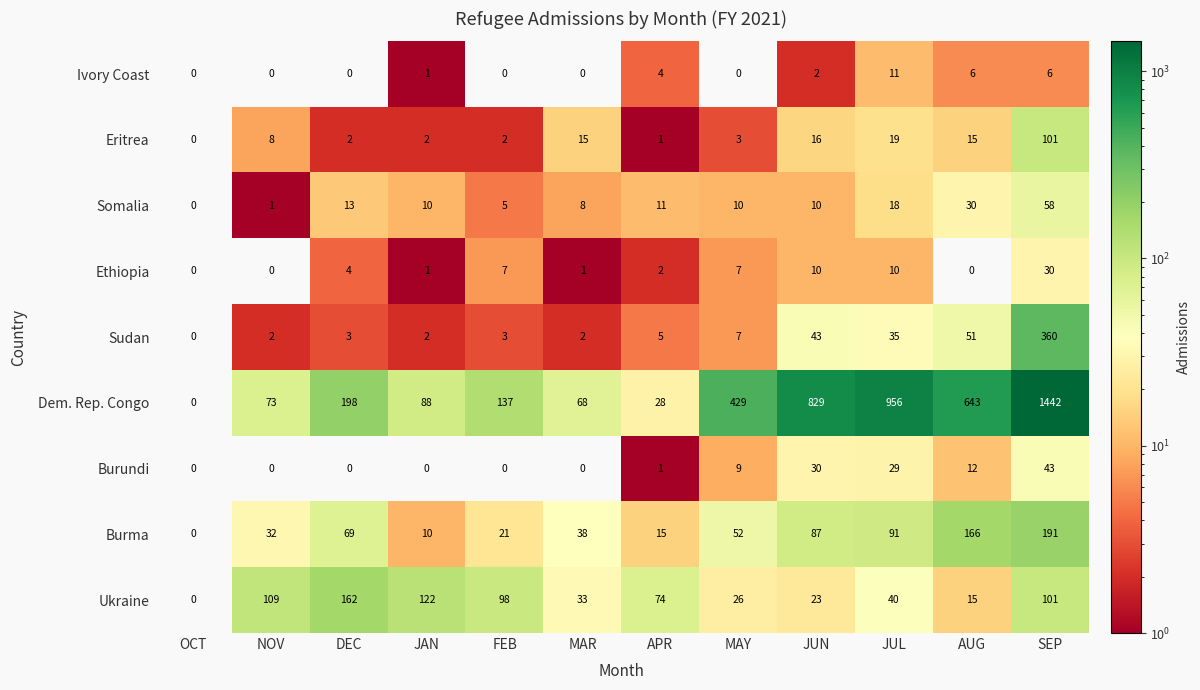

Which series has the largest range (max minus min)?

Dem. Rep. Congo